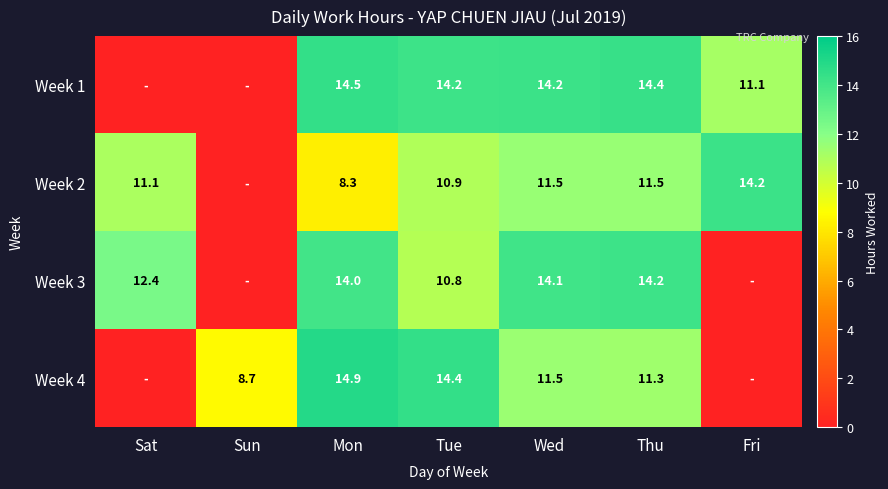

At which category is the sum across all series the highest?

Mon